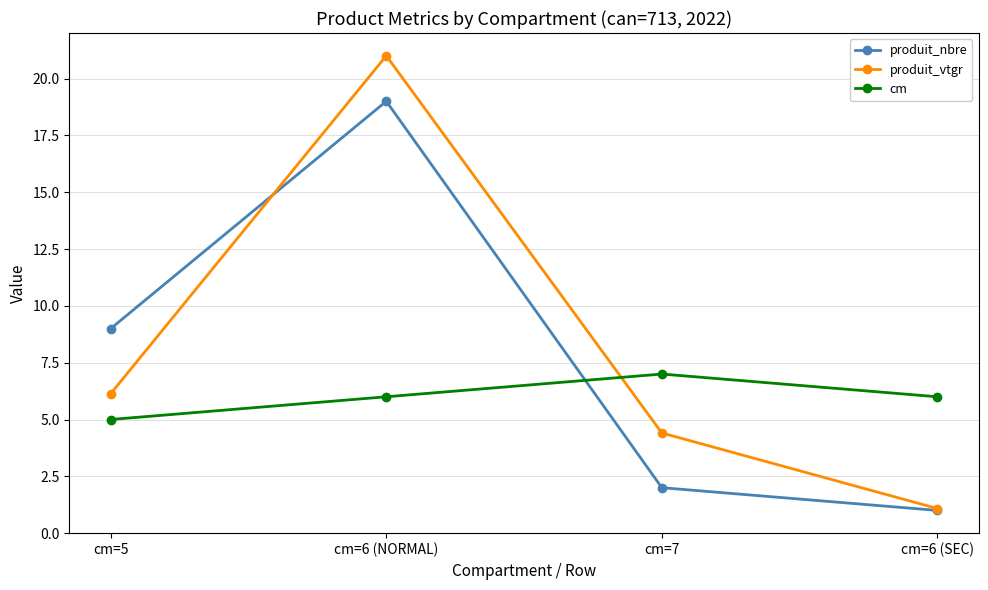

How many interior local peaks does the cm series have?

1